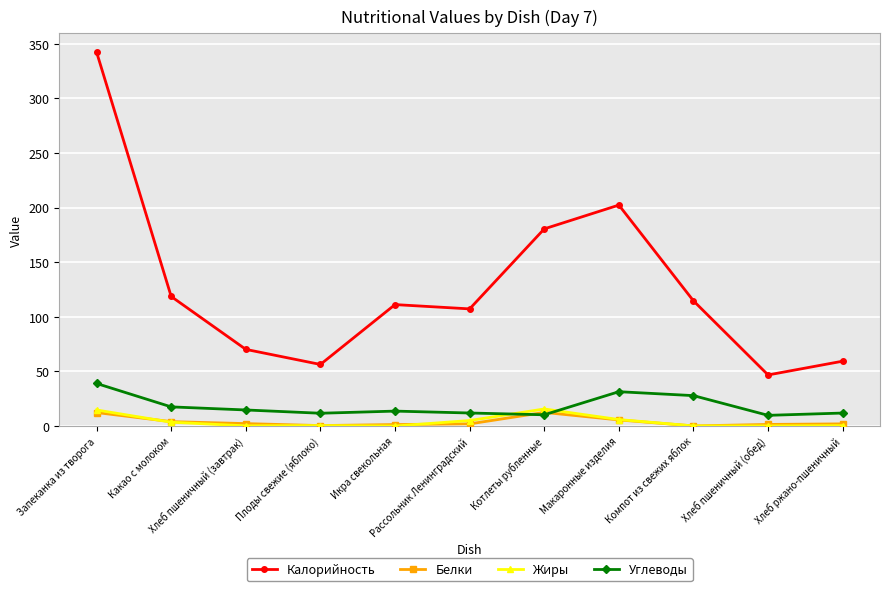

What is the value of the Белки point at the 10th from the left?

1.5